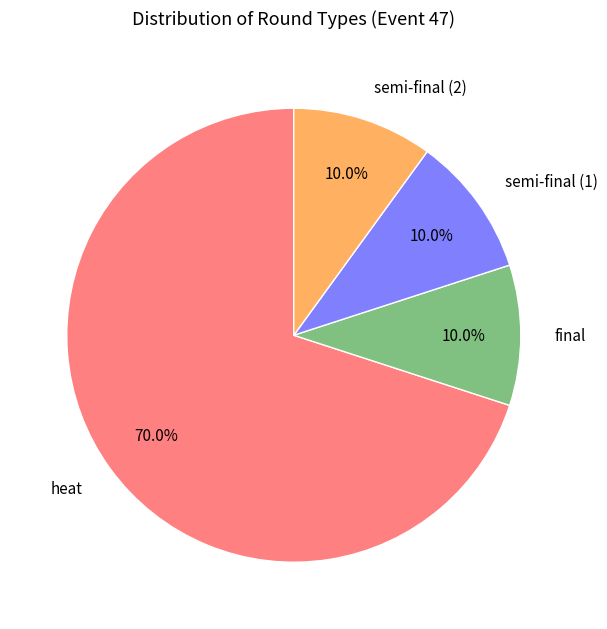

Between semi-final (1) and heat, which is larger?

heat